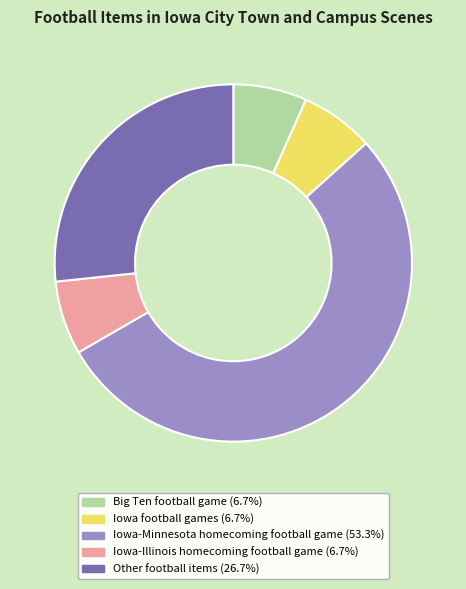

Is the sum of Other football items and Iowa-Minnesota homecoming football game greater than half?

Yes